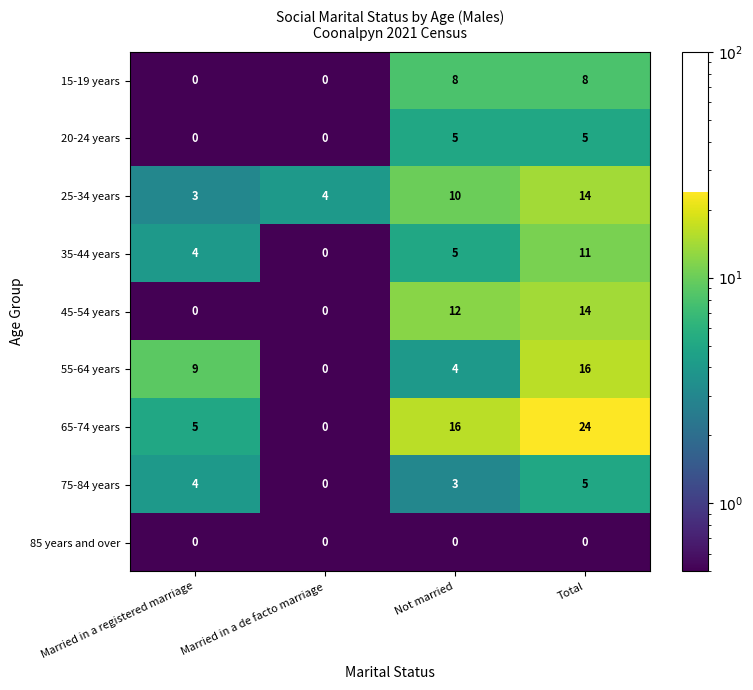

Between Not married and Total, which series saw the biggest shift?

55-64 years